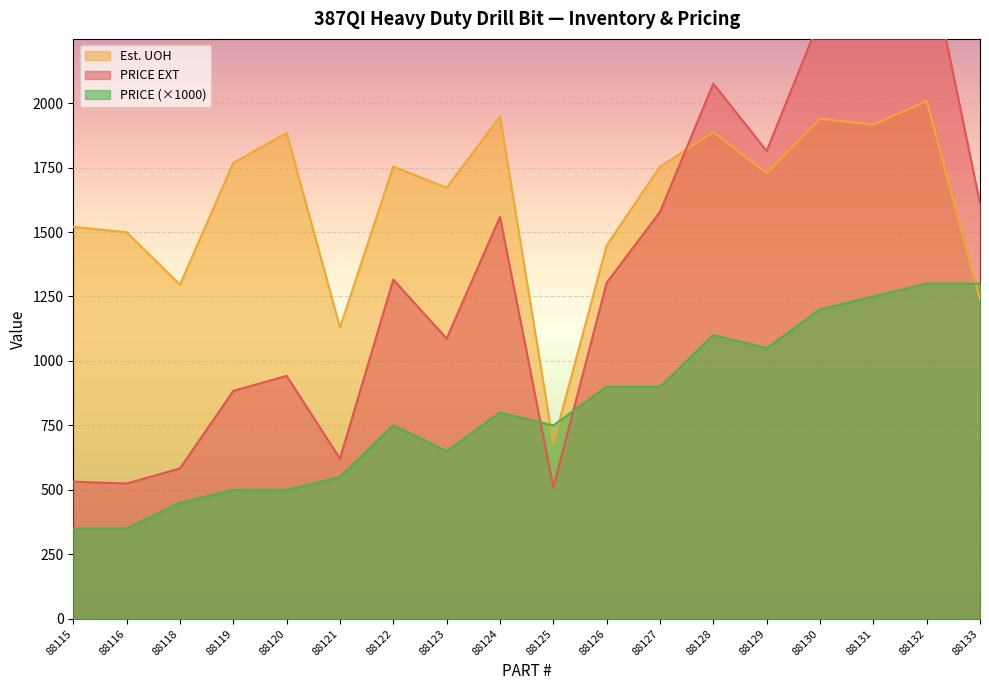

The value of PRICE at 88128 is 1966.6. True or false?

False